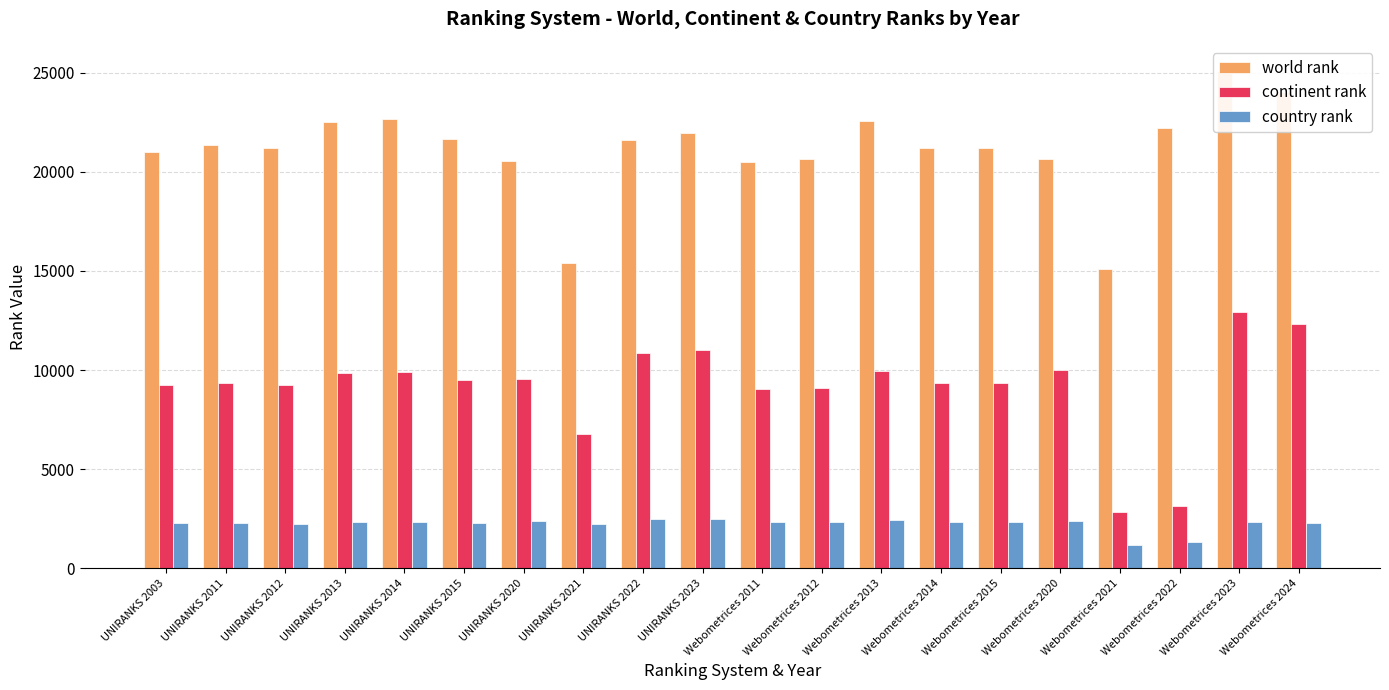

What is the spread (max minus min) of values at UNIRANKS 2014?

20323